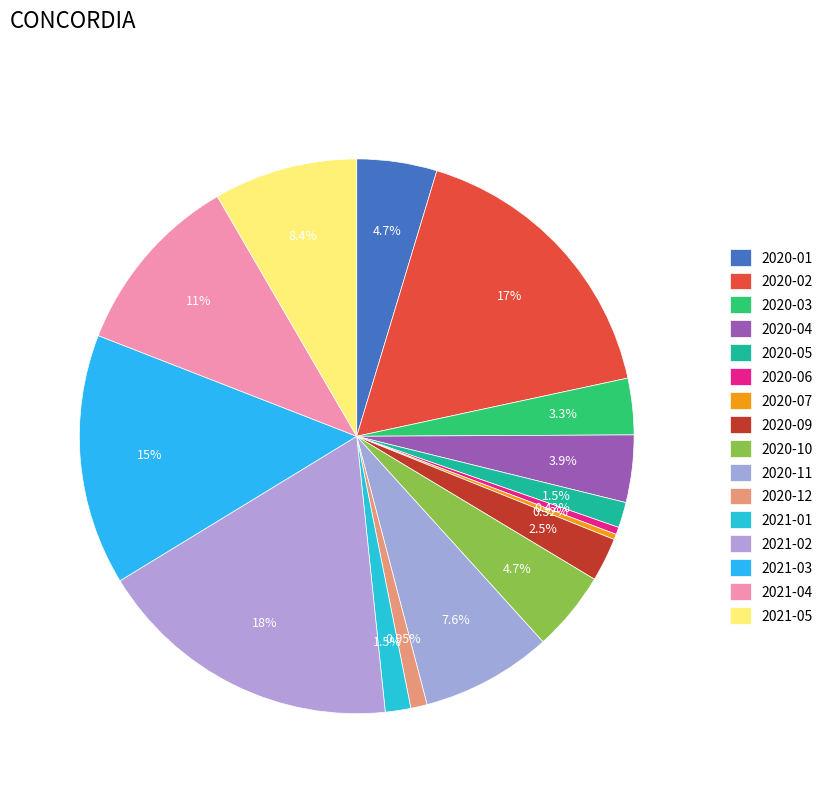

Count the number of slices in the pie.

16